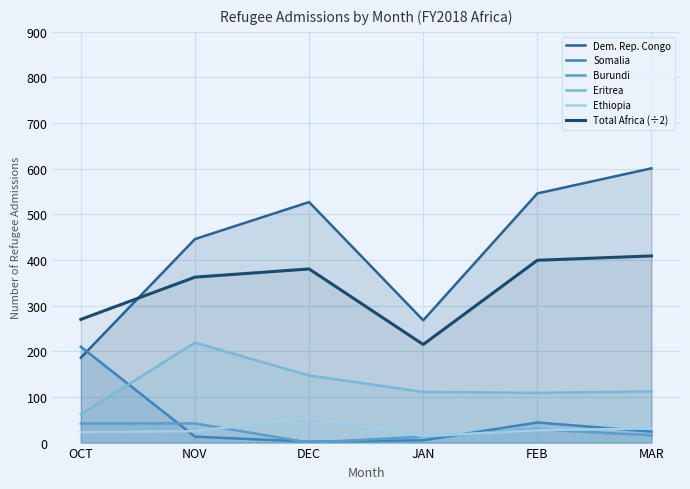

Rank the series at OCT from lowest to highest value.

Ethiopia, Burundi, Eritrea, Dem. Rep. Congo, Somalia, Total Africa (÷2)